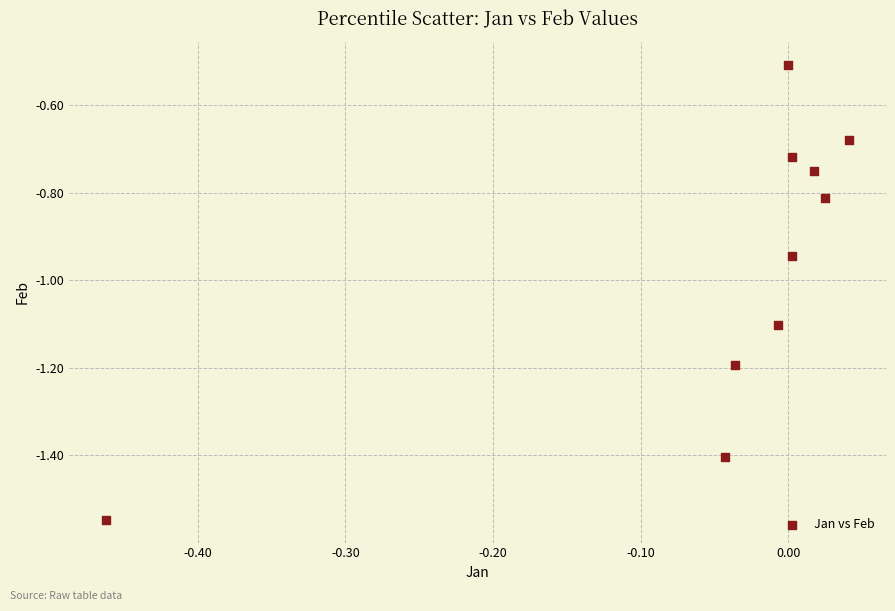

What is the range of X values (max minus min)?

0.5